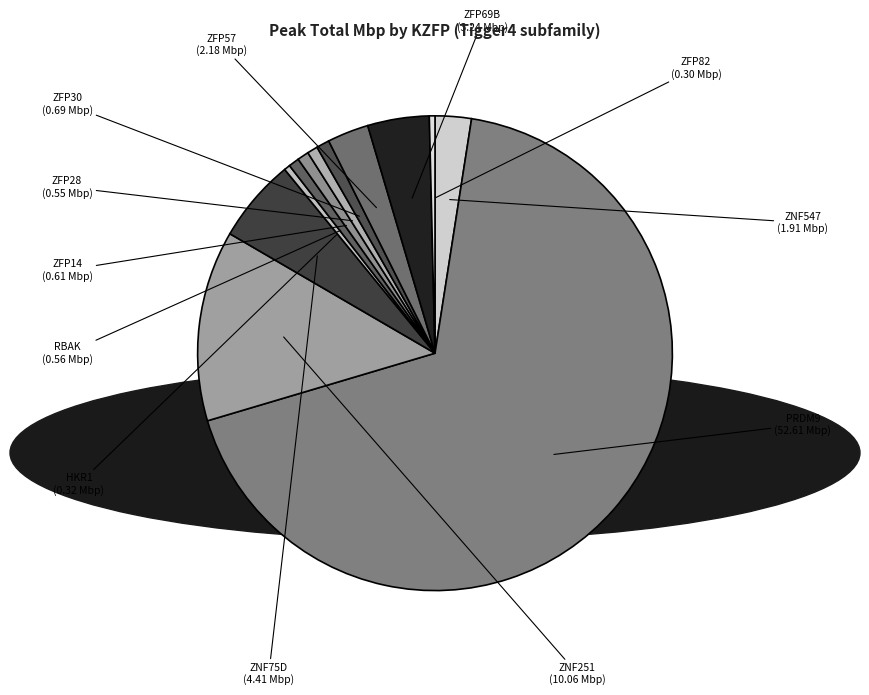

Count the number of slices in the pie.

12